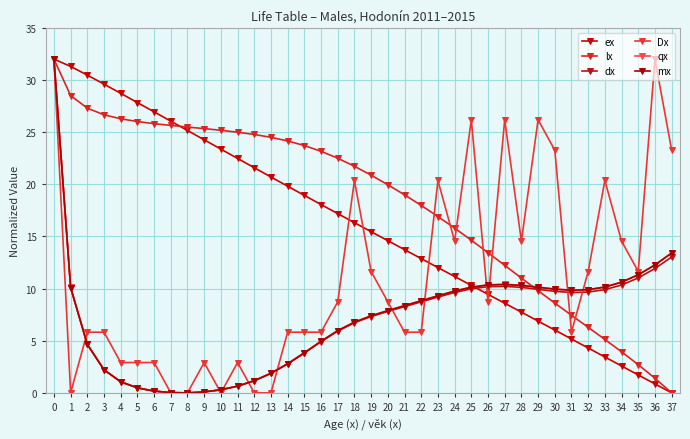

At how many categories does at least one series exceed 4?

38